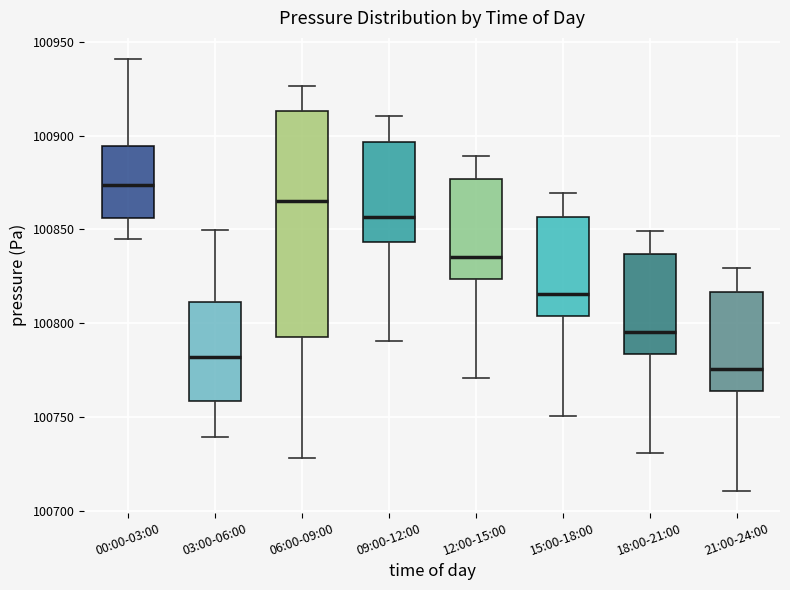

Reading left to right, transcribe this box plot: for each box, give where its median line is, the range the box spans, and where its two whiskers end, as read against the y-axis. The values are not printed on the chart, so give them approximately, as read against the axis.

00:00-03:00: median 100875, box 100855 to 100895, whiskers 100845 to 100940
03:00-06:00: median 100780, box 100760 to 100810, whiskers 100740 to 100850
06:00-09:00: median 100865, box 100790 to 100915, whiskers 100730 to 100925
09:00-12:00: median 100855, box 100845 to 100895, whiskers 100790 to 100910
12:00-15:00: median 100835, box 100825 to 100875, whiskers 100770 to 100890
15:00-18:00: median 100815, box 100805 to 100855, whiskers 100750 to 100870
18:00-21:00: median 100795, box 100785 to 100835, whiskers 100730 to 100850
21:00-24:00: median 100775, box 100765 to 100815, whiskers 100710 to 100830